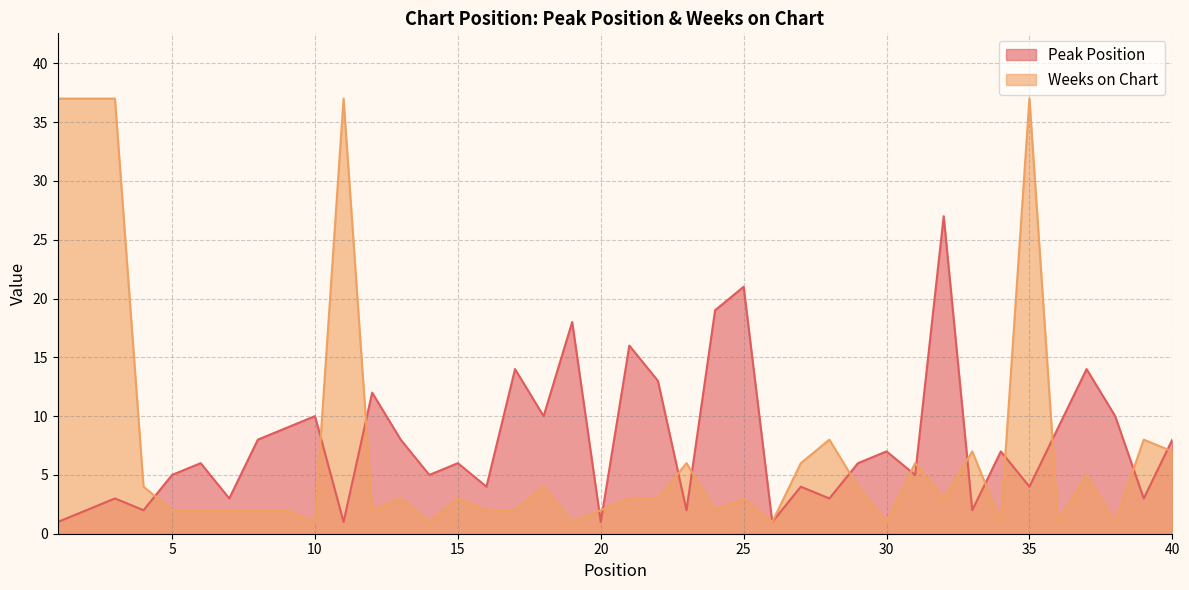

What is the approximate value of Weeks on Chart at 11?

37